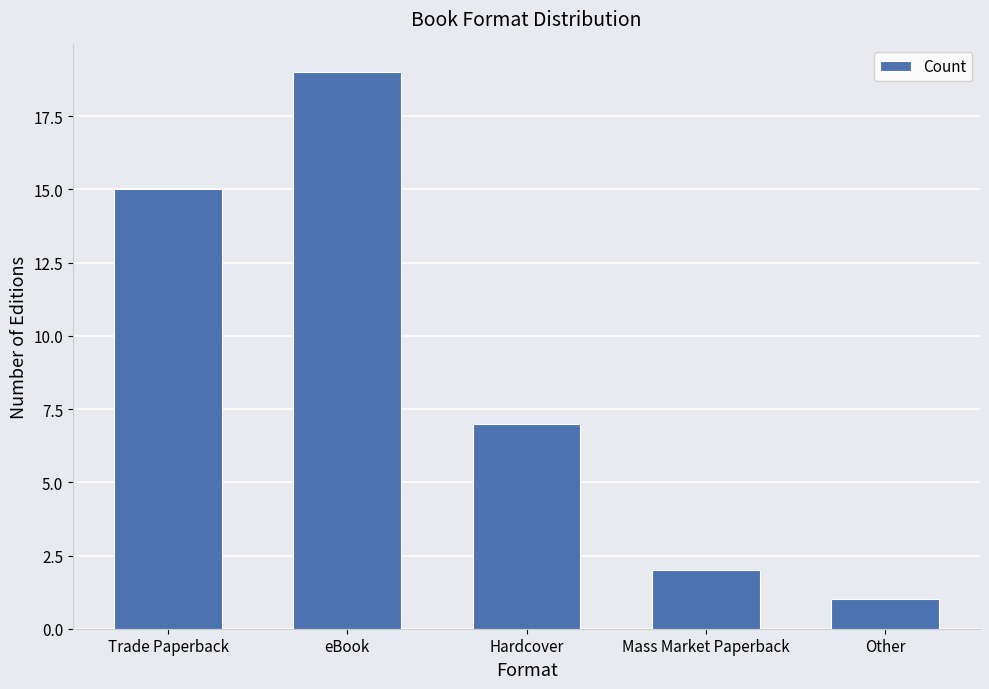

True or false: the data shows 15 at Trade Paperback.

True